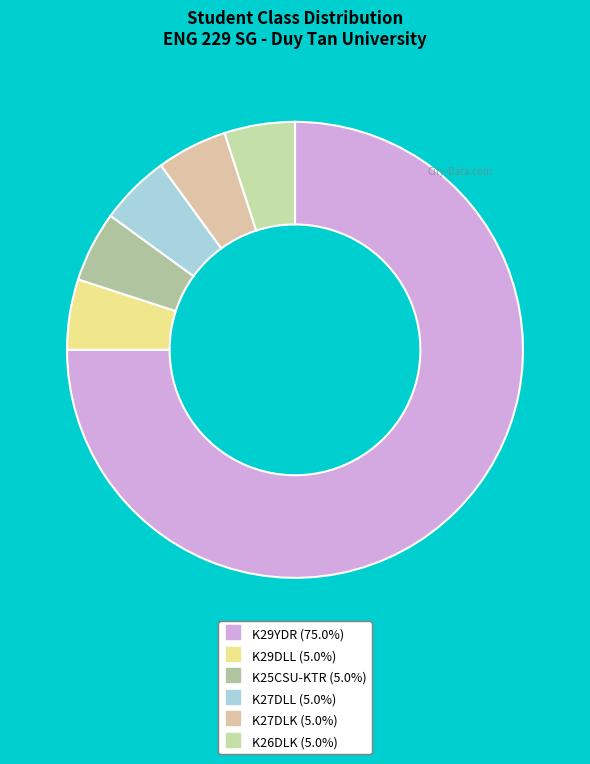

To the nearest percent, what percentage of the pie is K27DLL?

5%